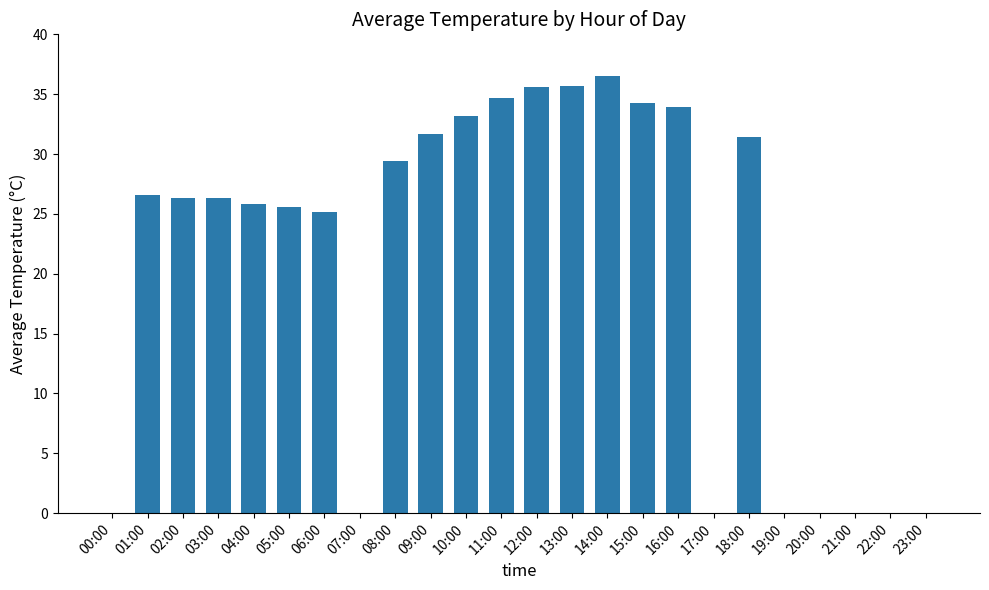

Does the chart contain stacked bars?

No